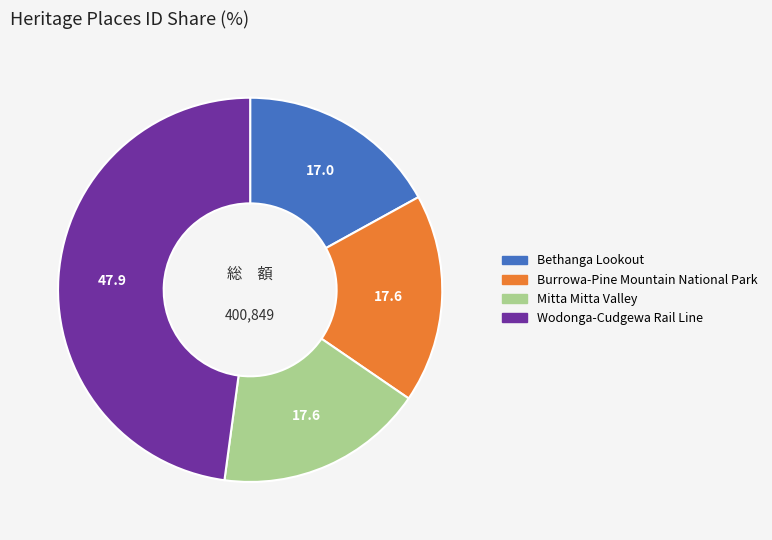

What is the largest slice in the pie chart?

Wodonga-Cudgewa Rail Line